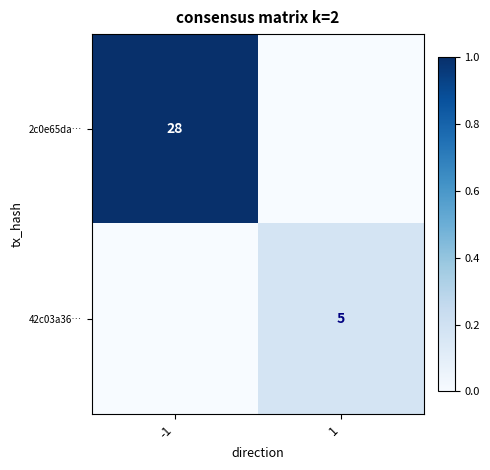

Is it true that 42c03a36… equals 5 at 1?

True